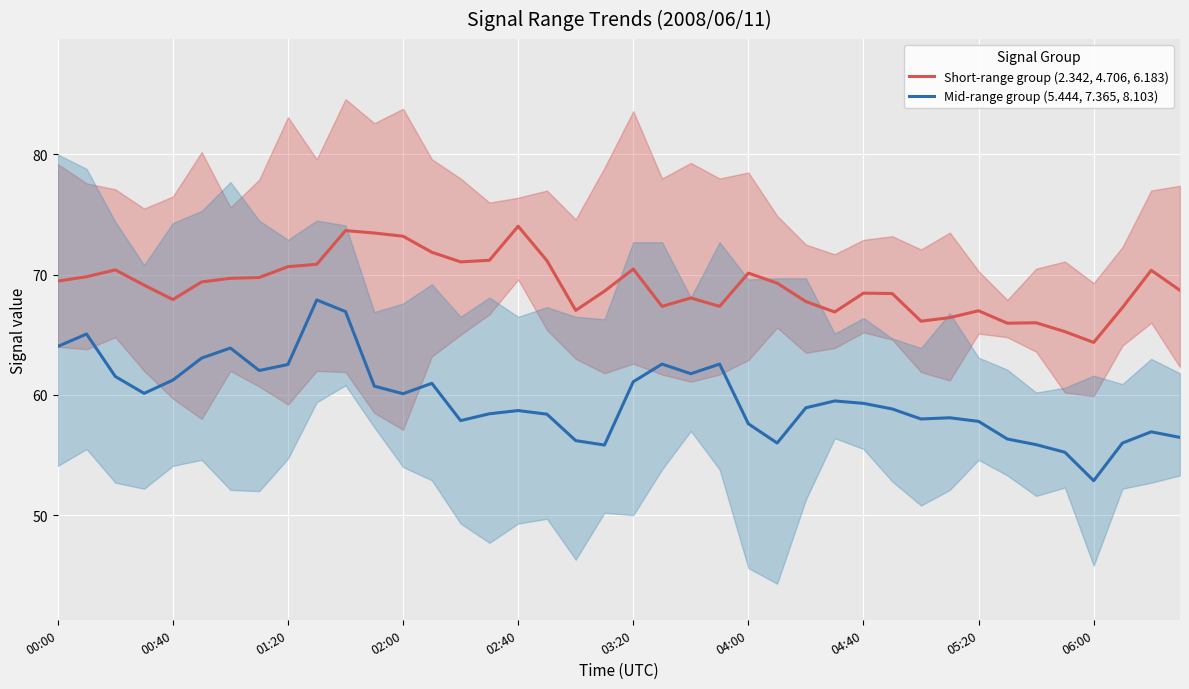

True or false: Mid-range group (5.444, 7.365, 8.103) and Short-range group (2.342, 4.706, 6.183) intersect in this chart.

False